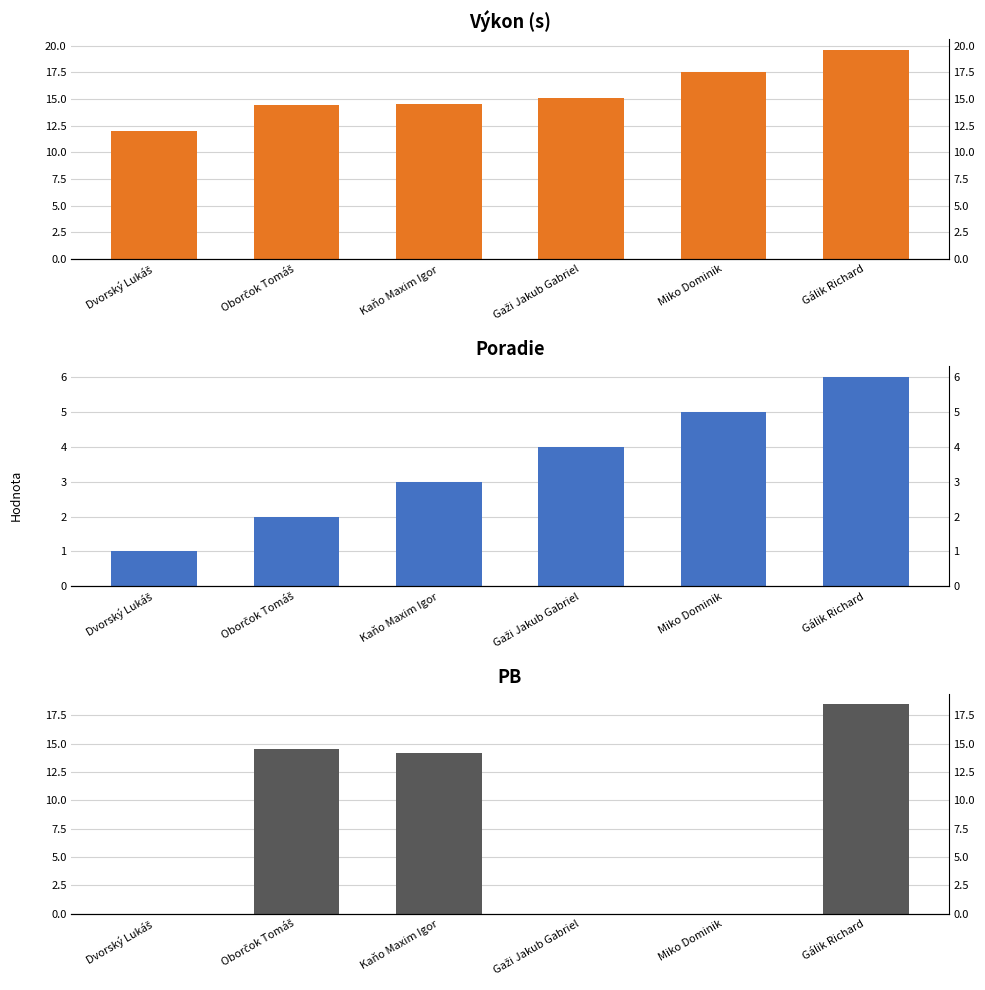

List the series in order of their overall mean, lowest first.

Poradie, PB, Výkon